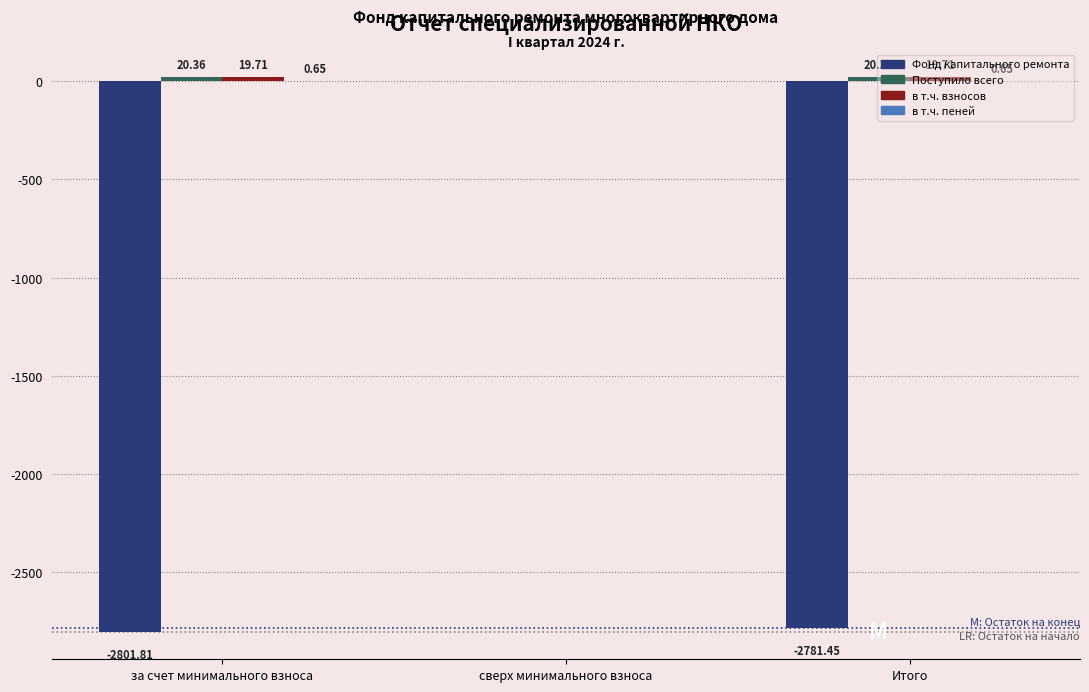

Which series changed the most between сверх минимального взноса and Итого?

Фонд капитального ремонта